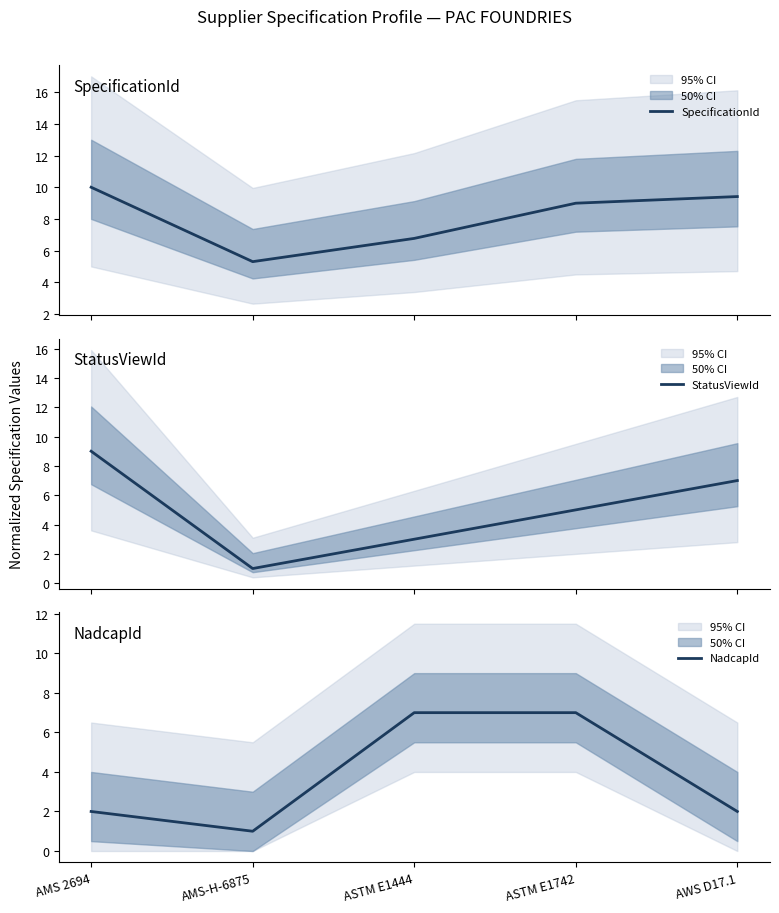

What is the sum of the NadcapId values at AWS D17.1 and ASTM E1444?

9